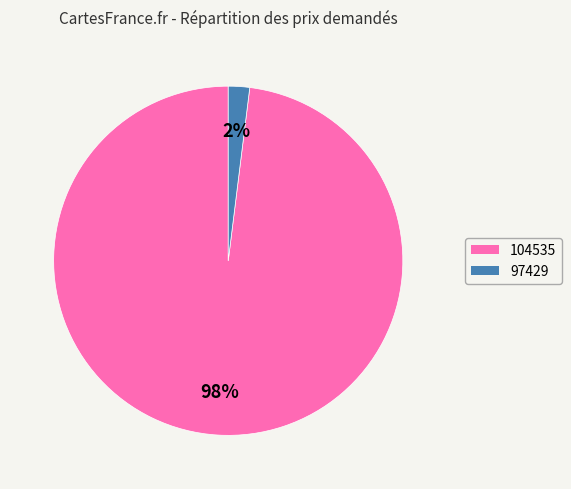

To the nearest percent, what is the difference between the largest and smallest slice percentages?

96%